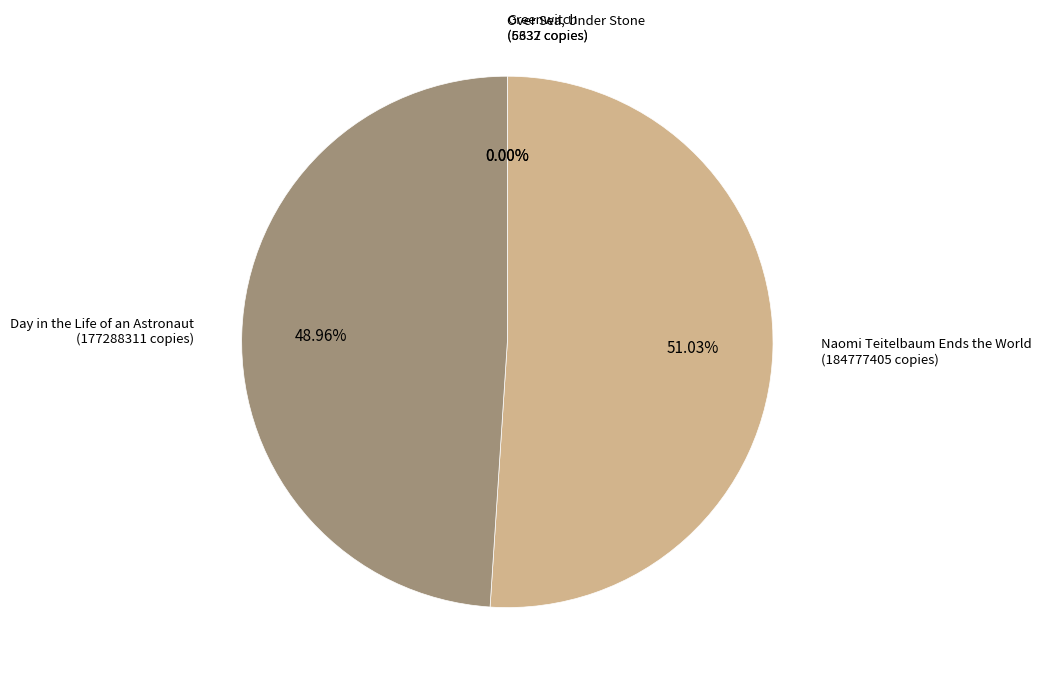

Which slice represents more than half of the pie?

Naomi Teitelbaum Ends the World